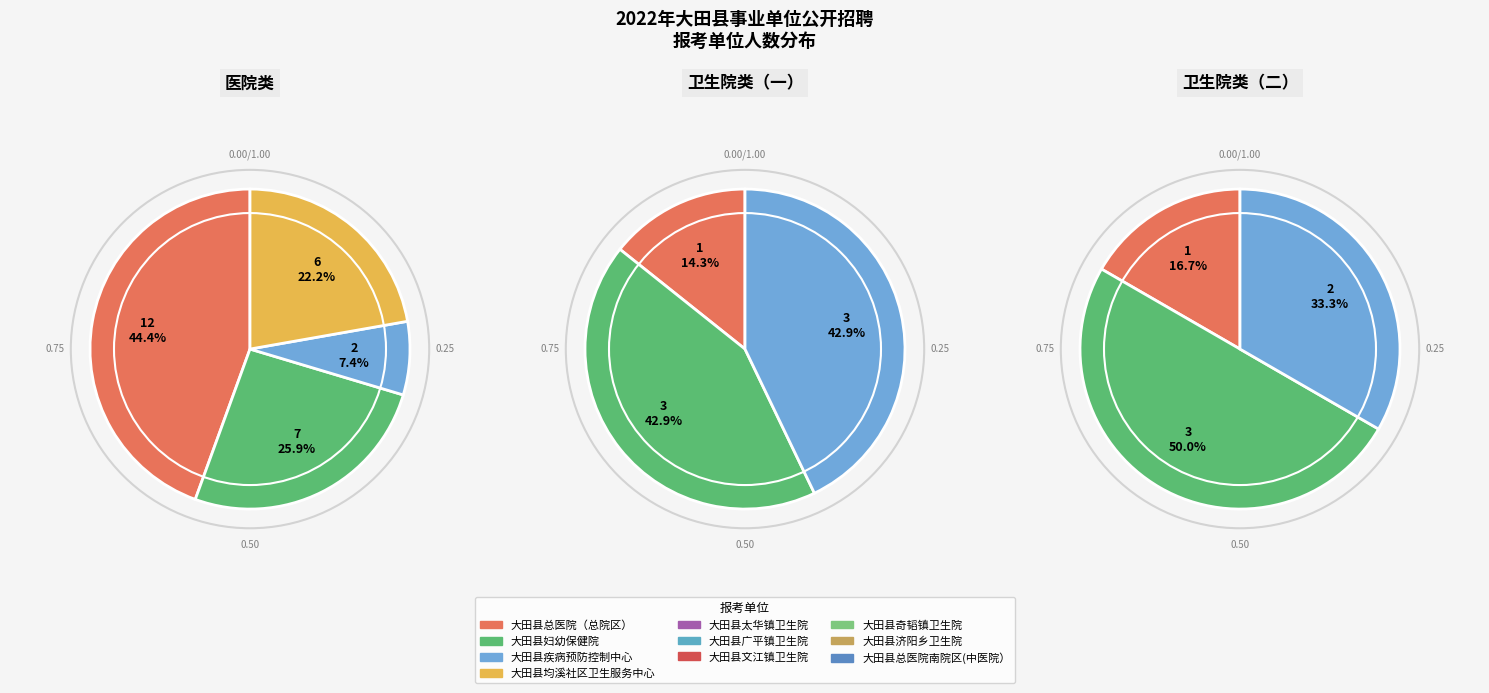

Is there a majority slice in this chart?

No